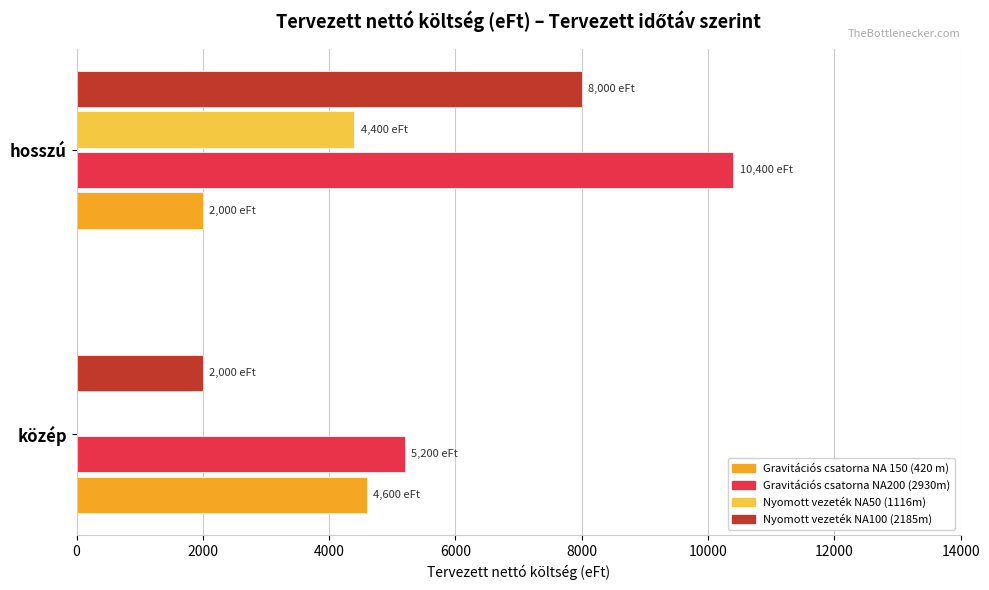

Count the number of data series in this chart.

4